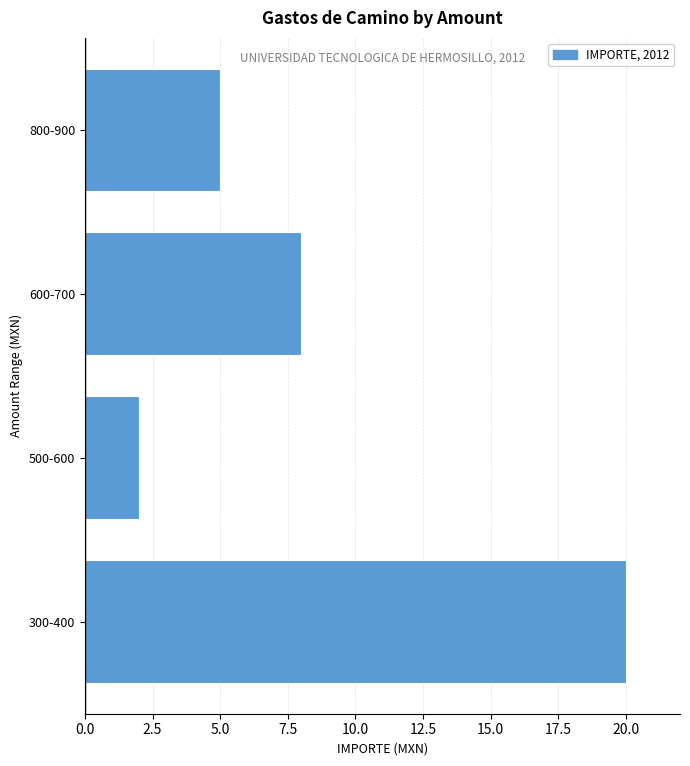

Reading bottom to top, extract all data points from this chart.

20	2	8	5